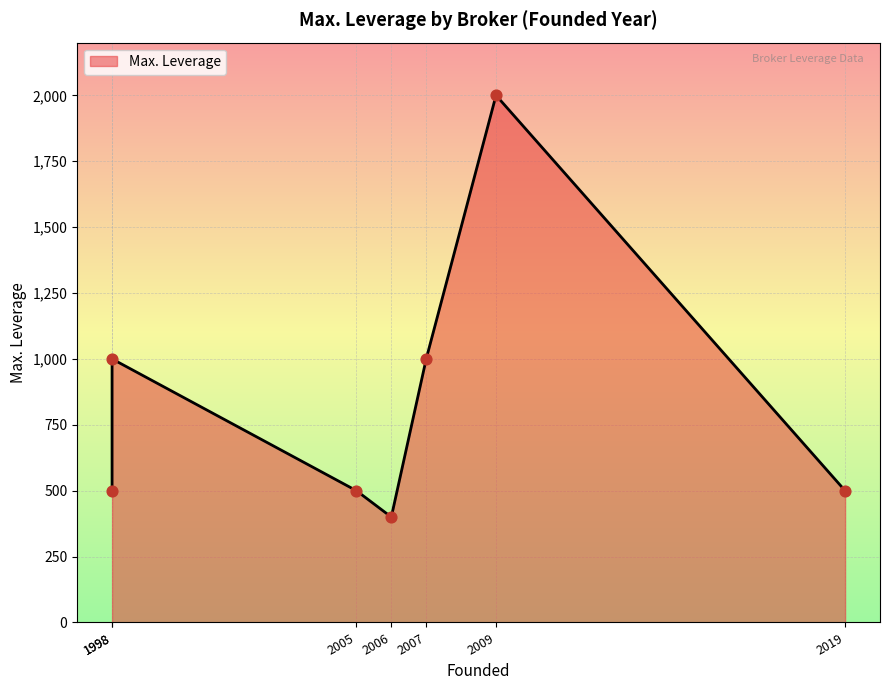

Which has a higher value, FIBO Group
(1998) or RoboForex
(2009)?

RoboForex
(2009)